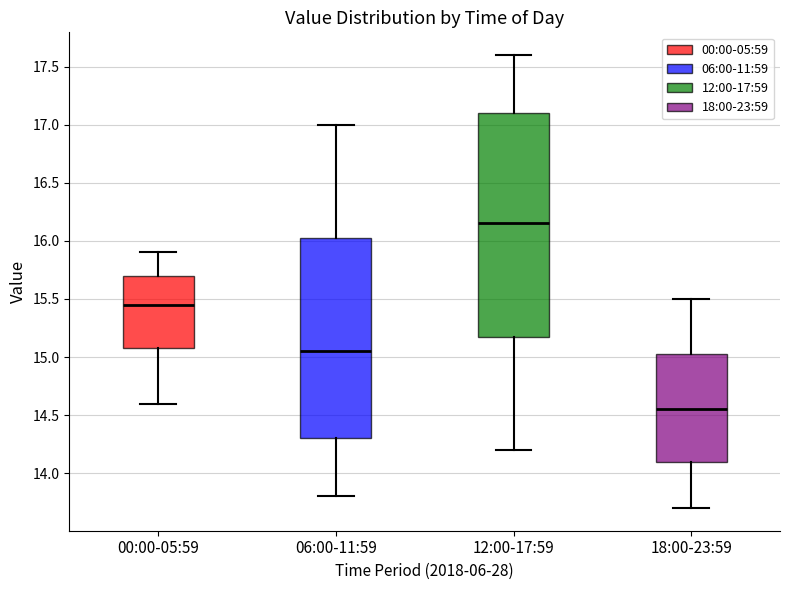

Reading left to right, read every box against the y-axis: the position of its median line, the range the box covers, and the ends of its whiskers. The values are not printed on the chart, so give them approximately, as read against the axis.

00:00-05:59: median 15.45, box 15.10 to 15.70, whiskers 14.60 to 15.90
06:00-11:59: median 15.05, box 14.30 to 16.05, whiskers 13.80 to 17.00
12:00-17:59: median 16.15, box 15.20 to 17.10, whiskers 14.20 to 17.60
18:00-23:59: median 14.55, box 14.10 to 15.05, whiskers 13.70 to 15.50